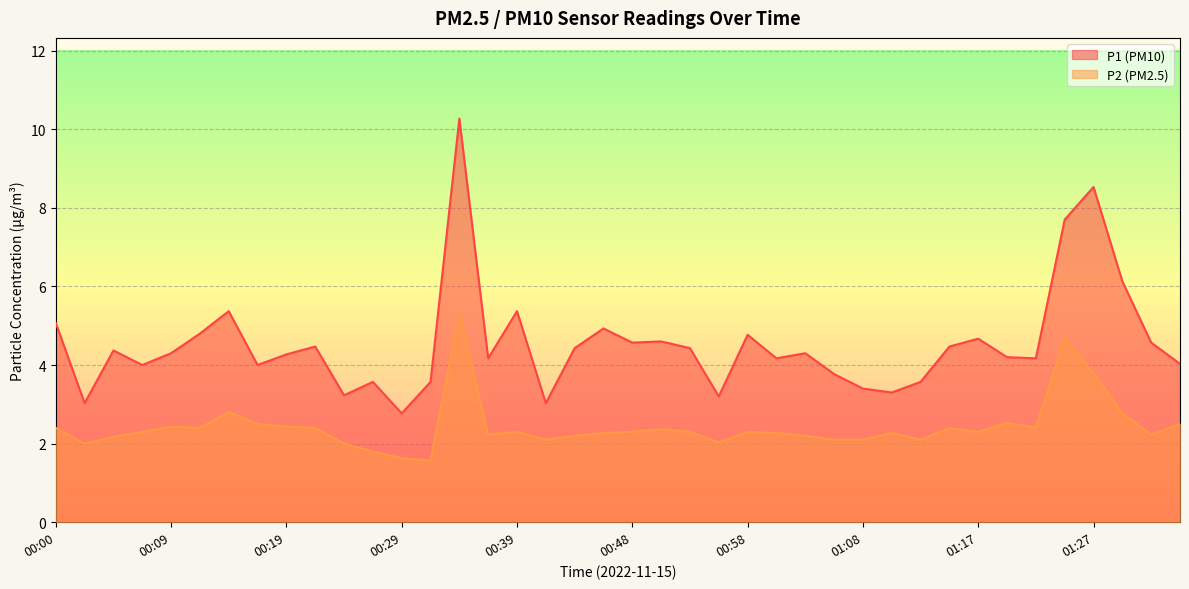

True or false: P2 has a value of 2.1 at 01:05.

True